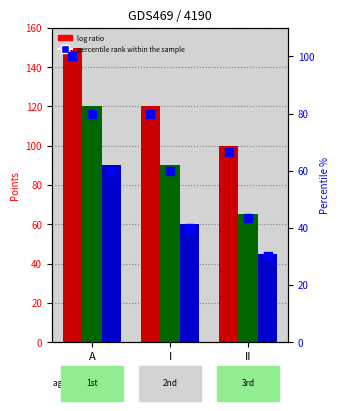

At how many categories does at least one series exceed 111?

2